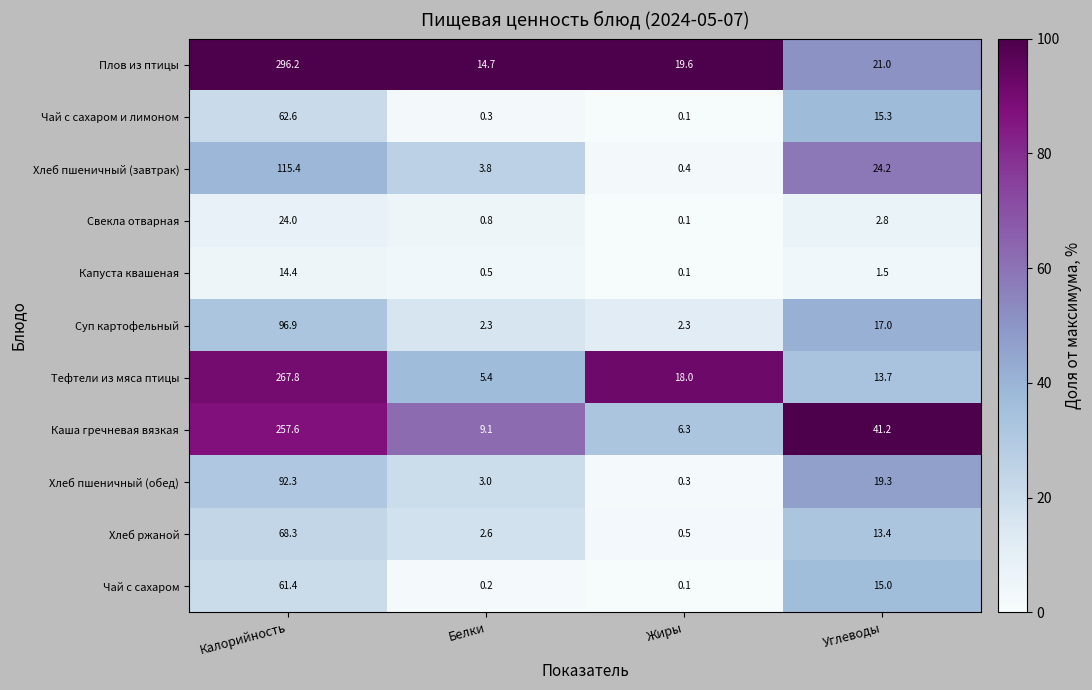

Read the Свекла отварная value at Калорийность.

24.0